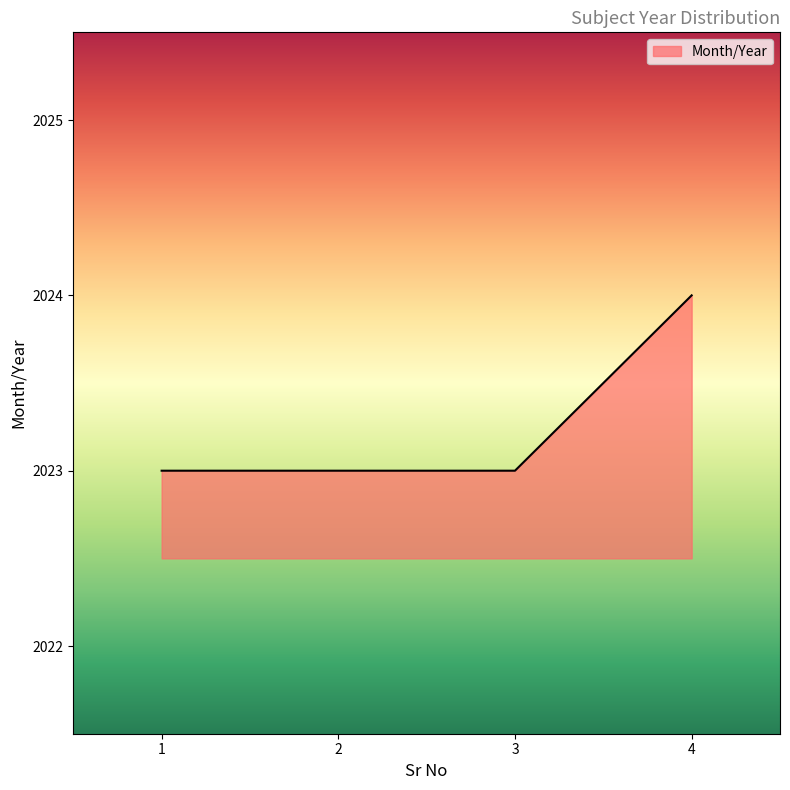

What is the greatest value displayed?

2024